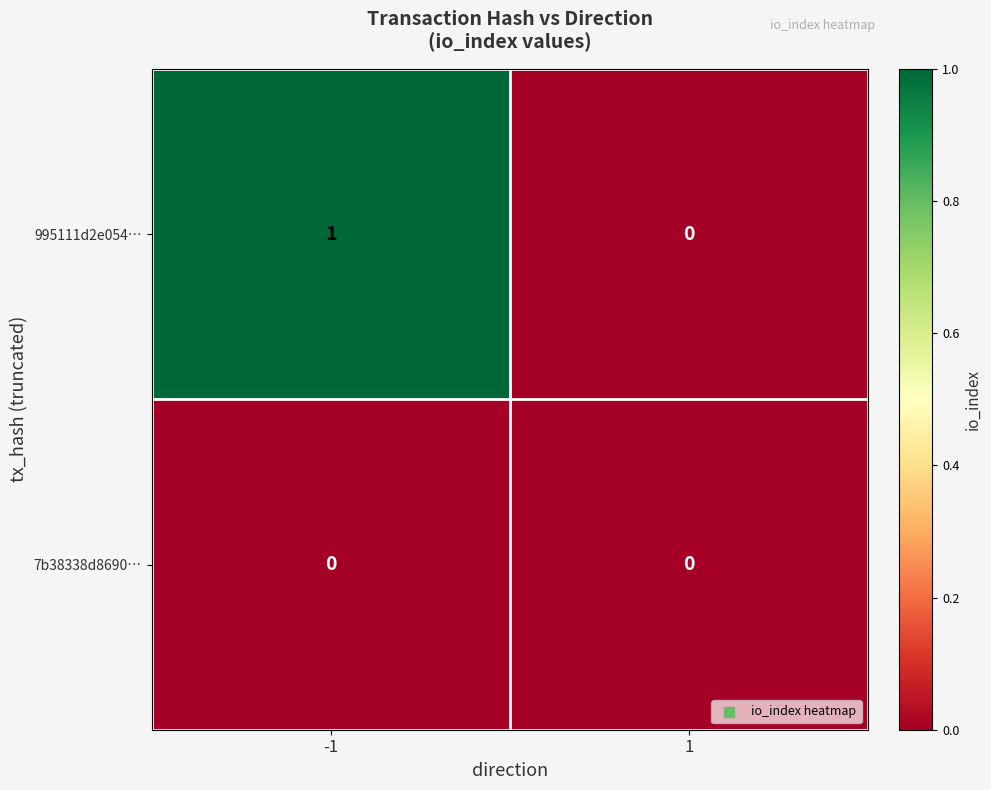

Which series changed the most between -1 and 1?

995111d2e054…